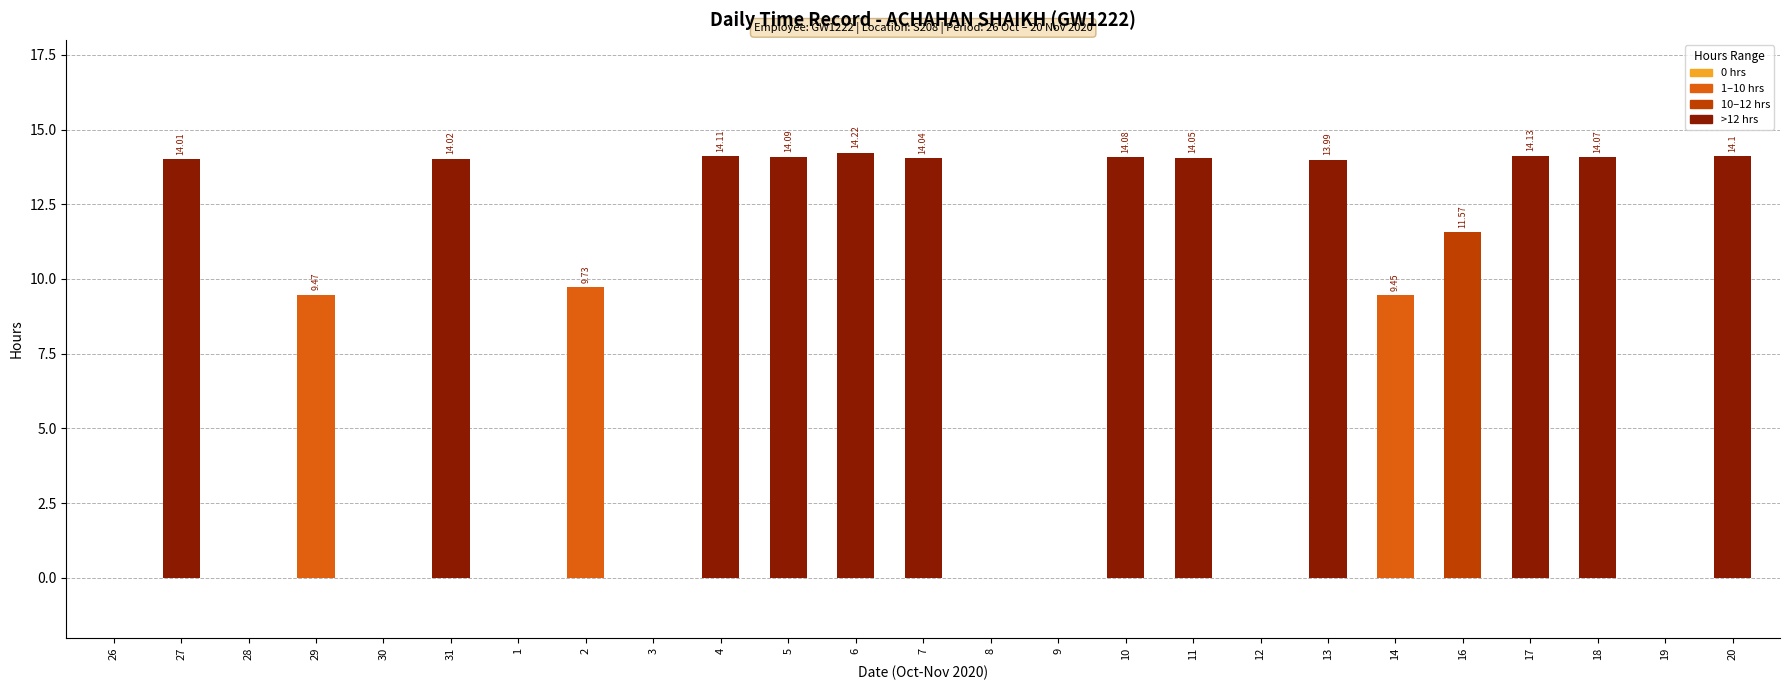

What is the sum of all values?

209.1